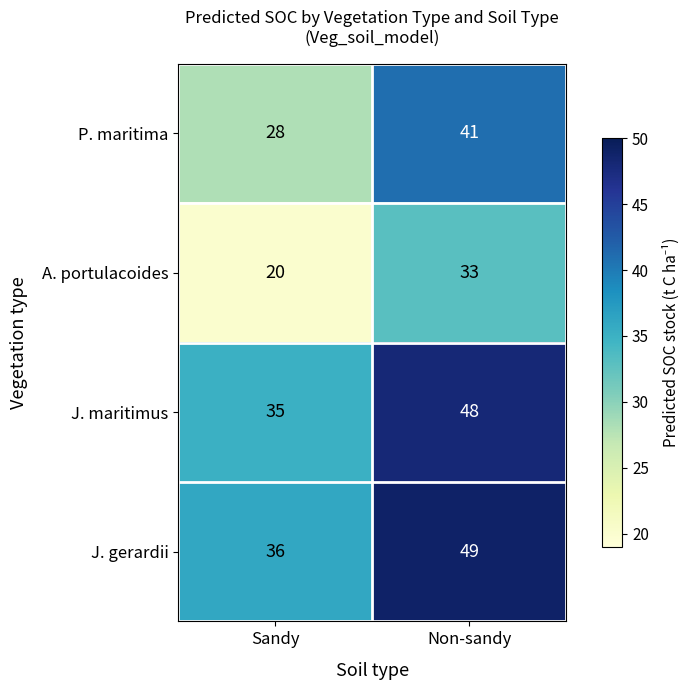

What is the difference between the maximum and minimum values in the J. maritimus series?

13